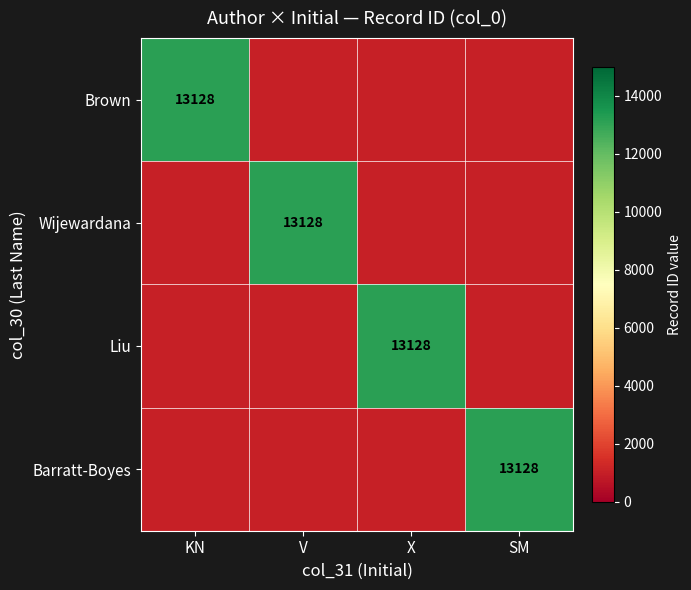

Is it true that Brown equals 13128 at KN?

True